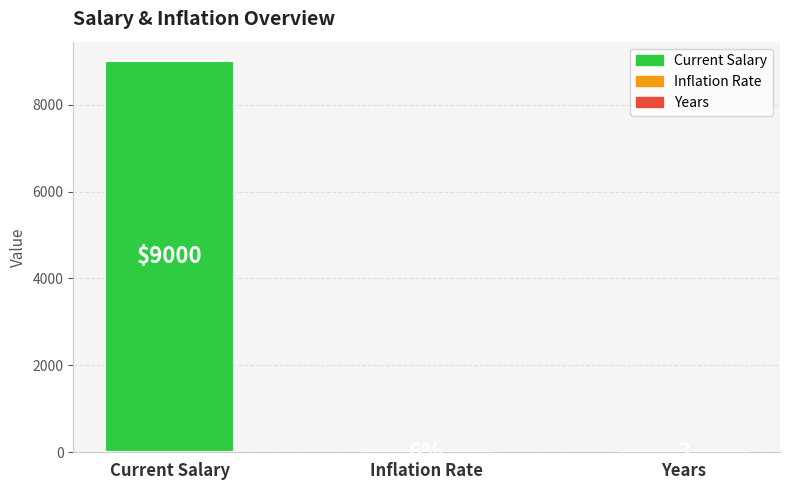

What is the sum of all values?

9009